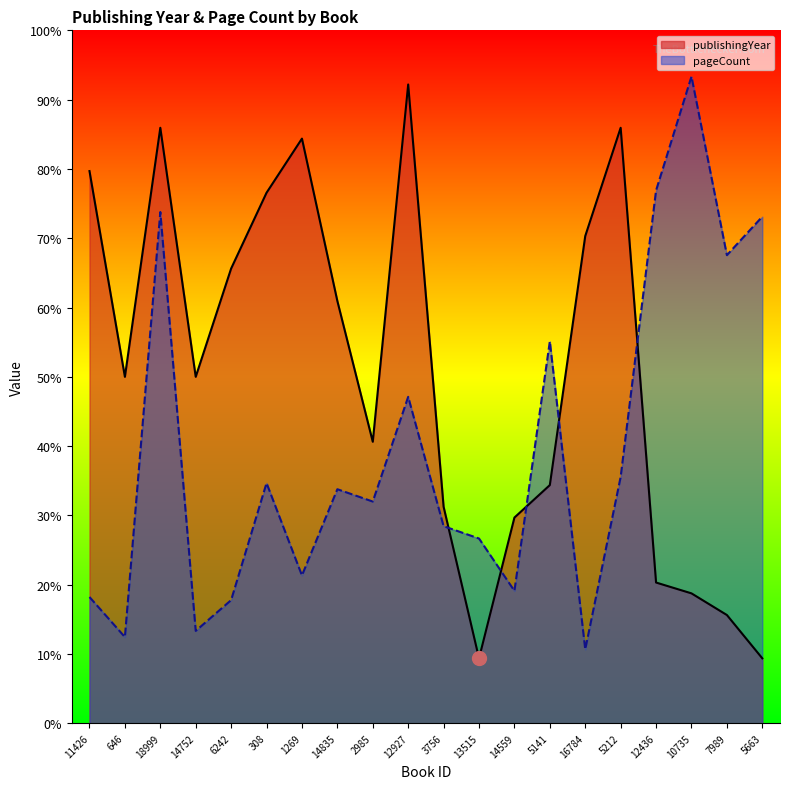

What is the difference between the pageCount values at 6242 and 7989?

49.8